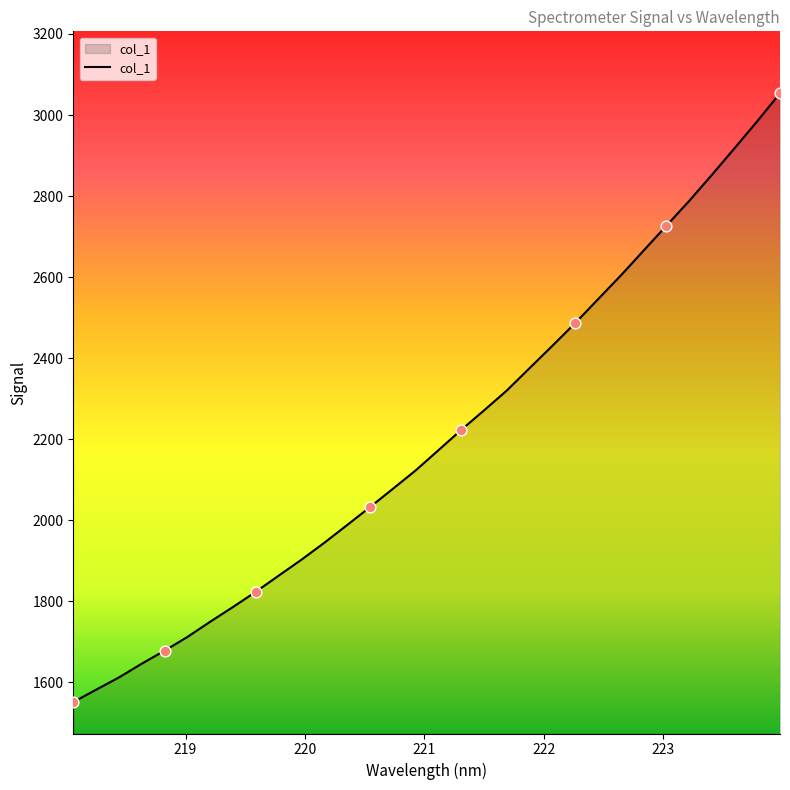

What is the smallest value displayed?

1551.4